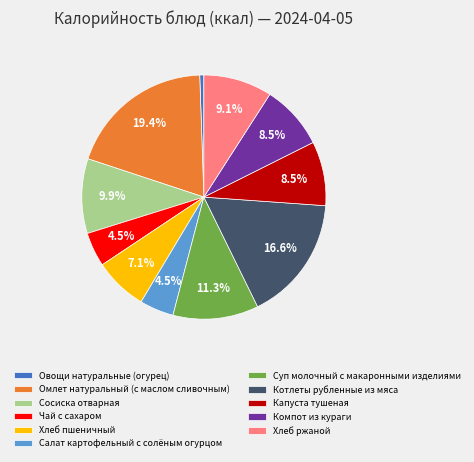

What is the largest slice in the pie chart?

Омлет натуральный (с маслом сливочным)